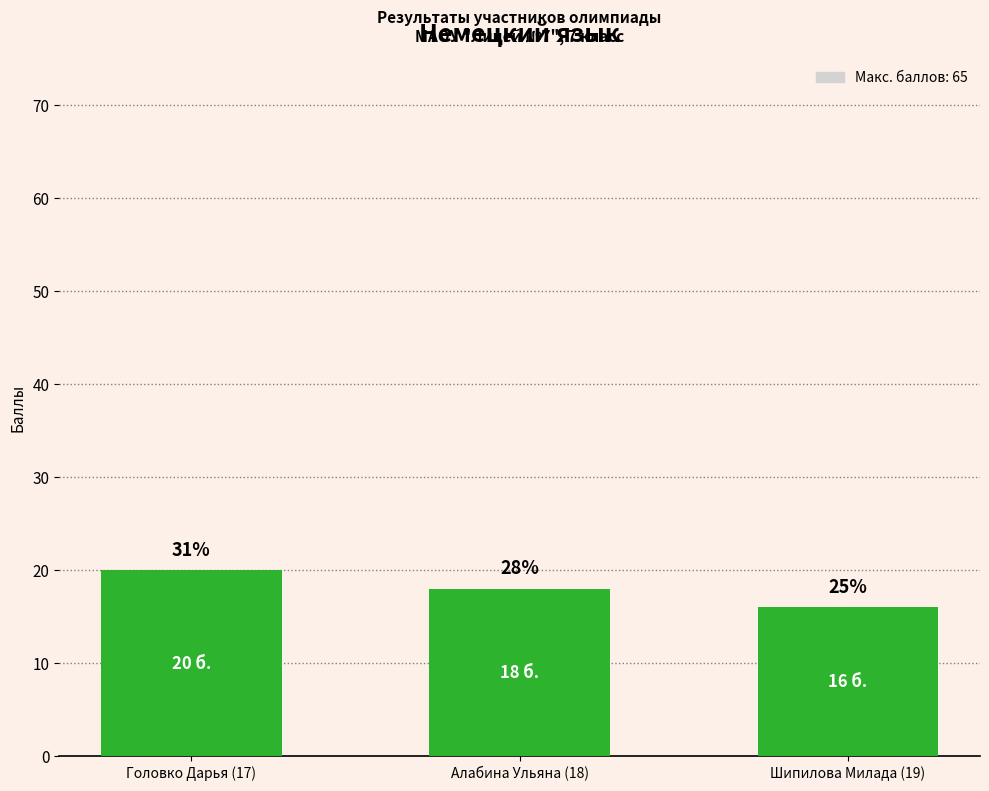

Are the bars horizontal?

No